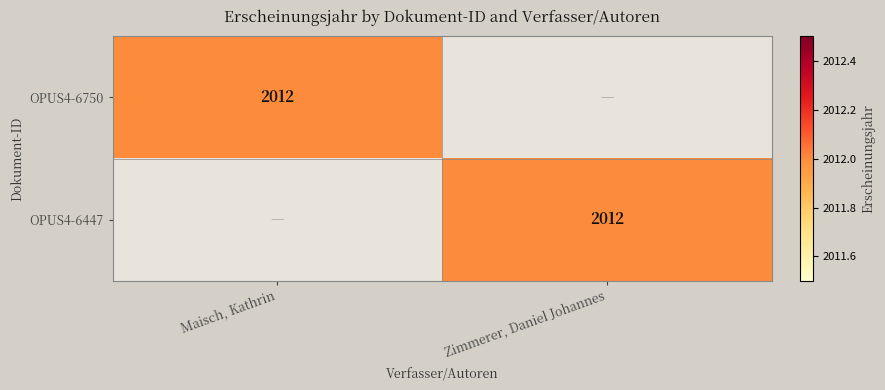

The OPUS4-6447 series shows 2012 at Zimmerer, Daniel Johannes. True or false?

True